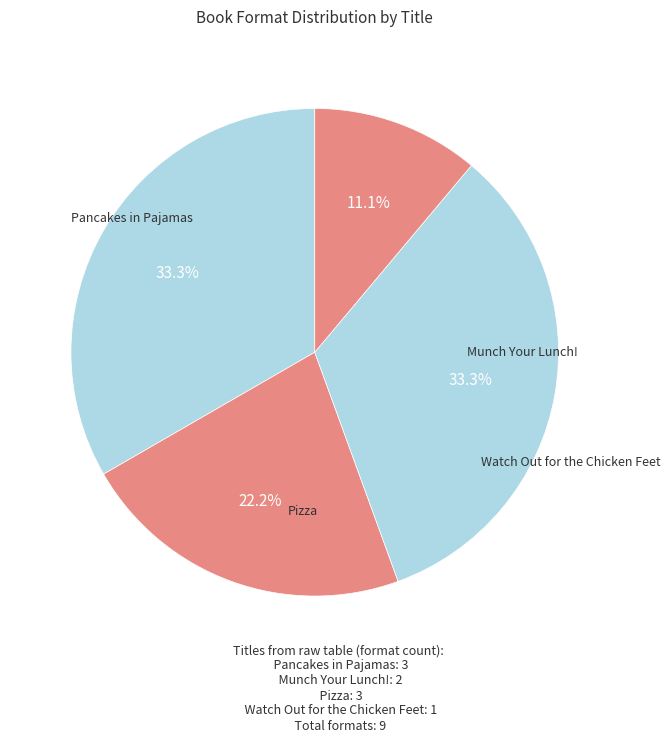

How many segments does this pie chart have?

4